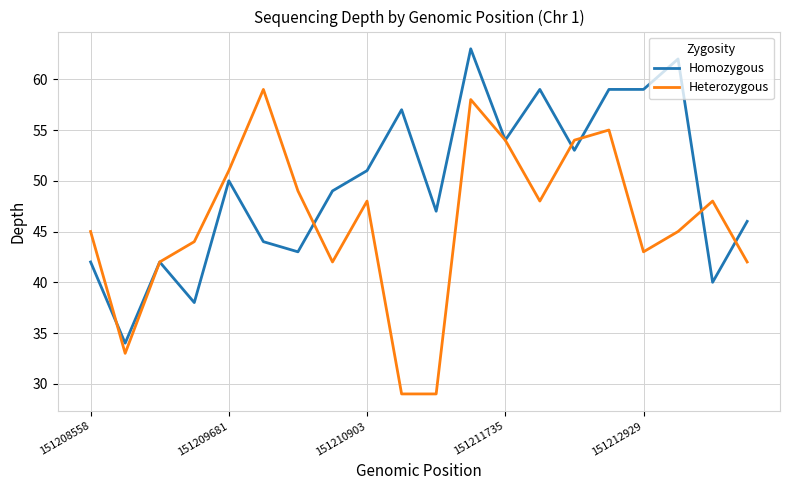

What is the highest value of the Homozygous series?

63